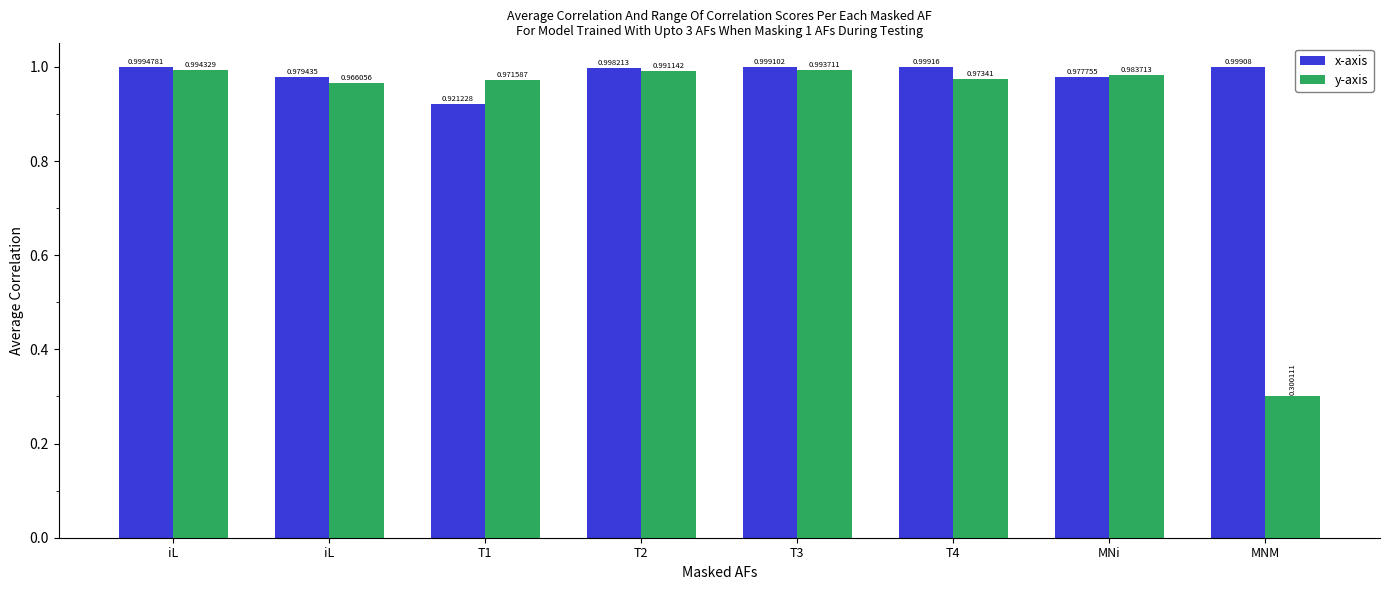

Rank the series by their average value, from highest to lowest.

x-axis, y-axis